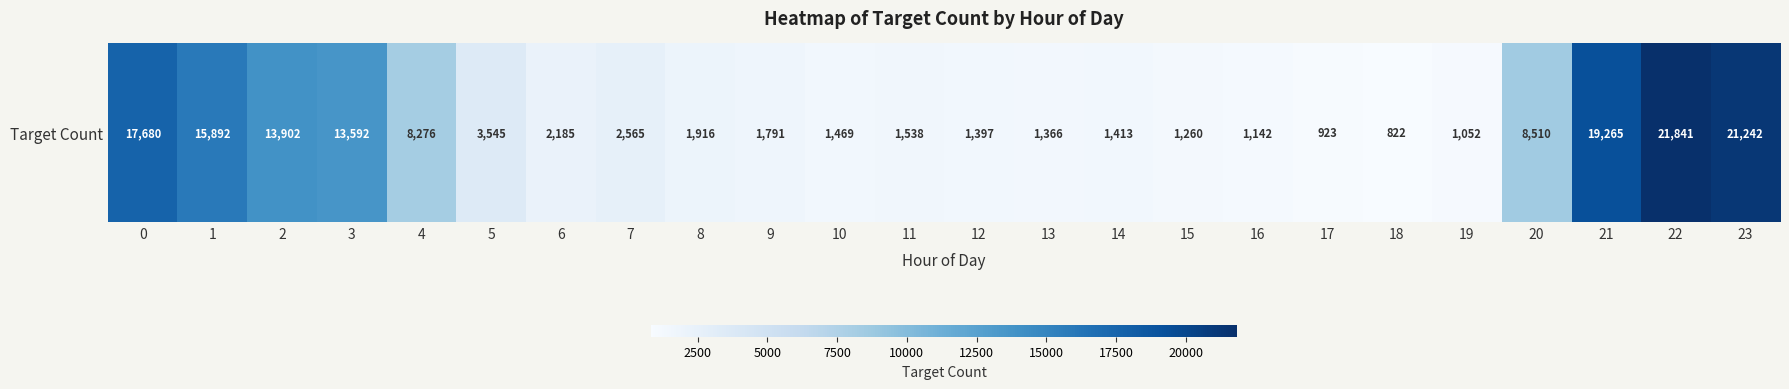

What is the greatest value displayed?

21841